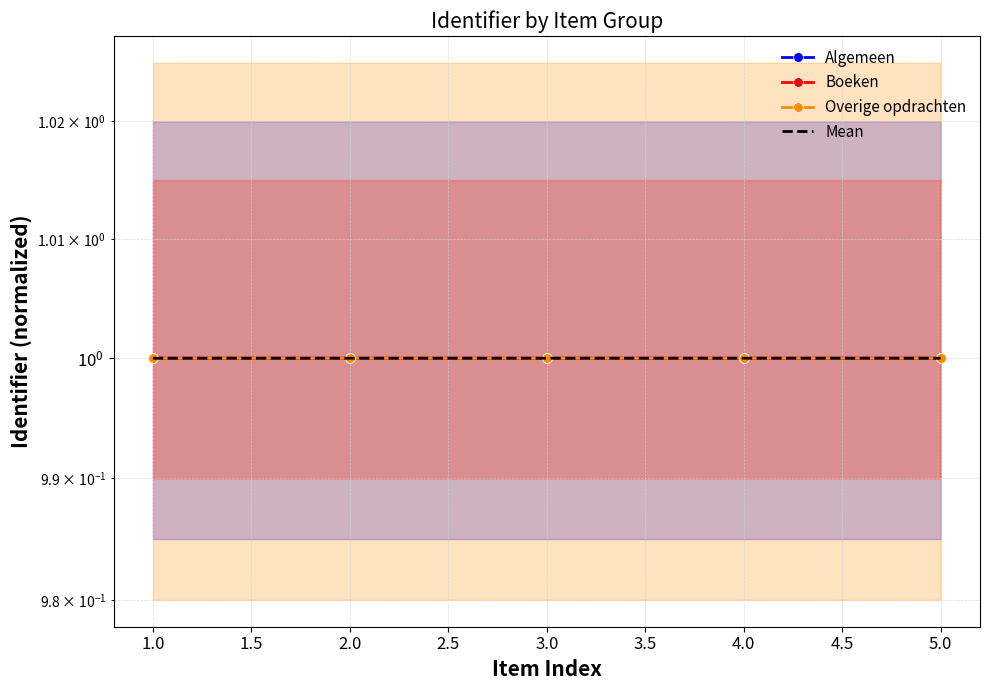

True or false: Boeken has a value of 1.0 at 3.0.

True